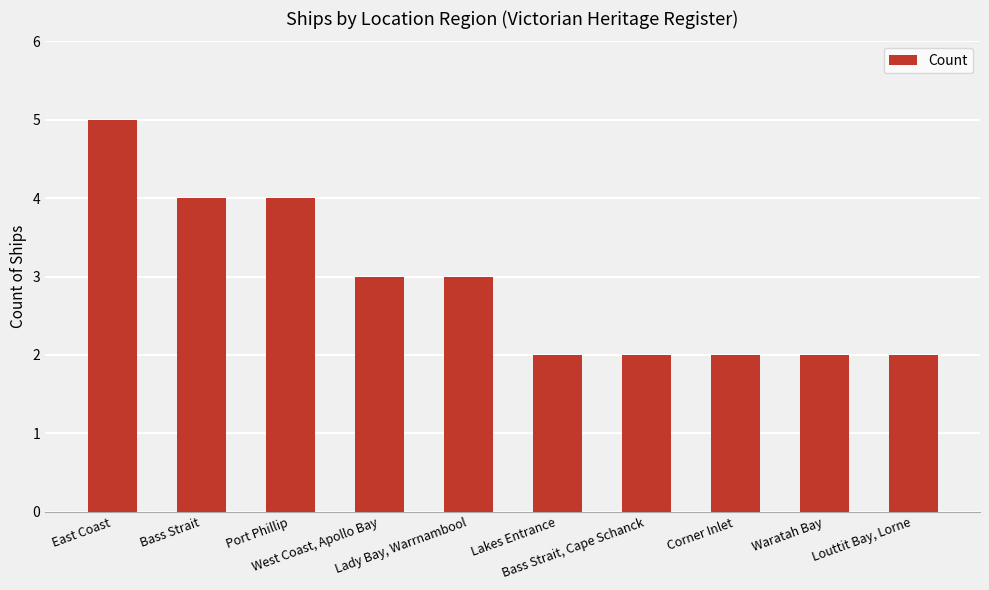

How many values are between 2 and 4?

9